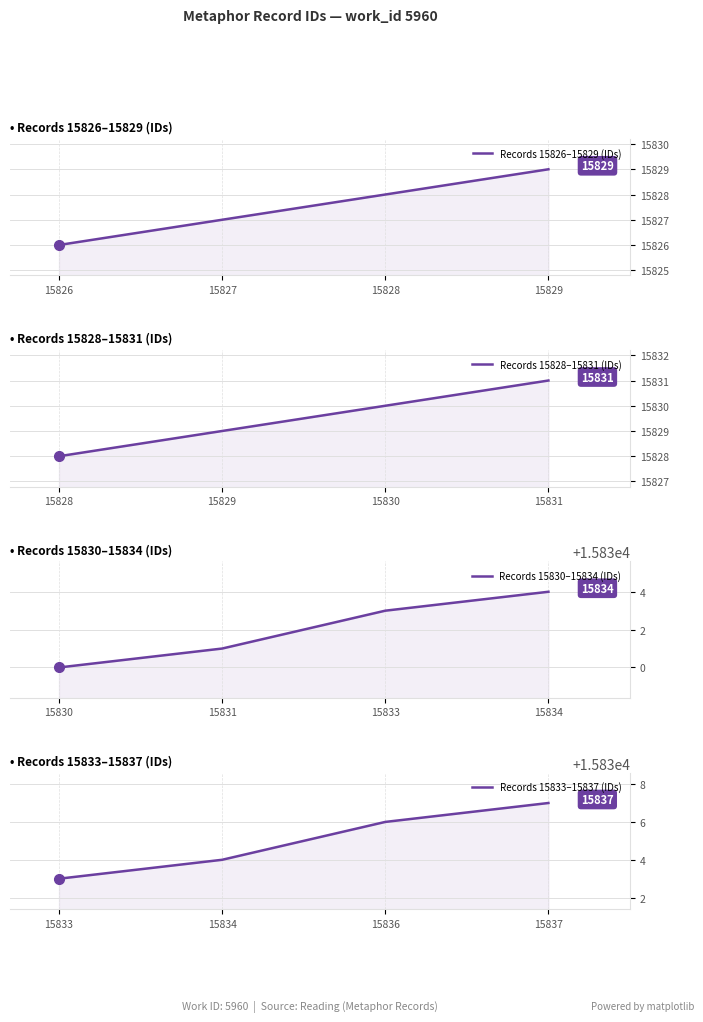

Rank the series by their average value, from highest to lowest.

Records 15833–15837 (IDs), Records 15830–15834 (IDs), Records 15828–15831 (IDs), Records 15826–15829 (IDs)